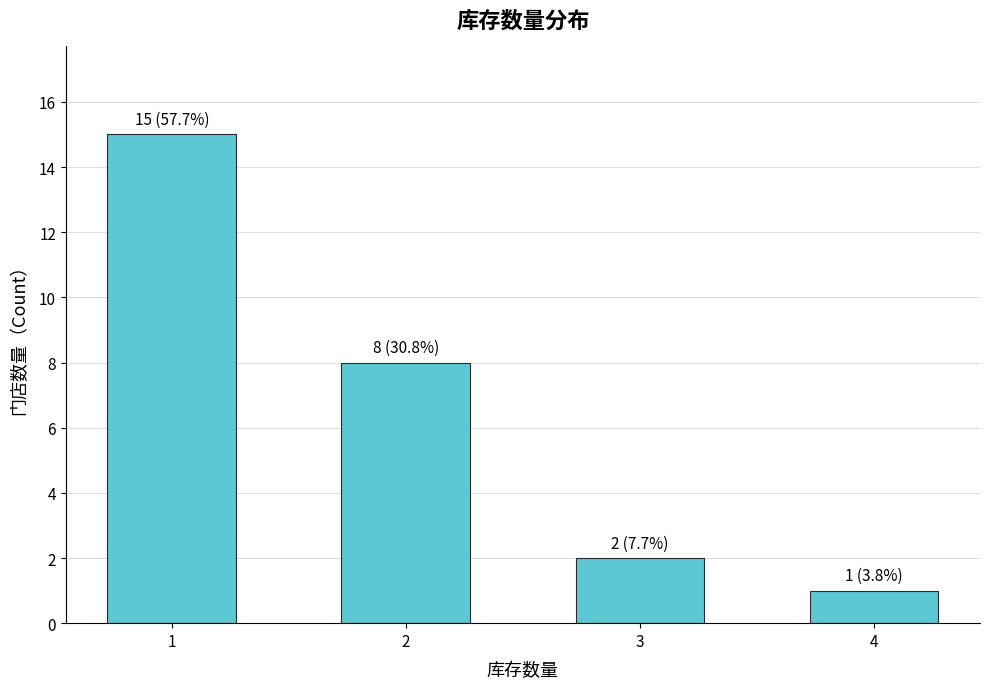

At which category does the chart reach its peak across all series?

1